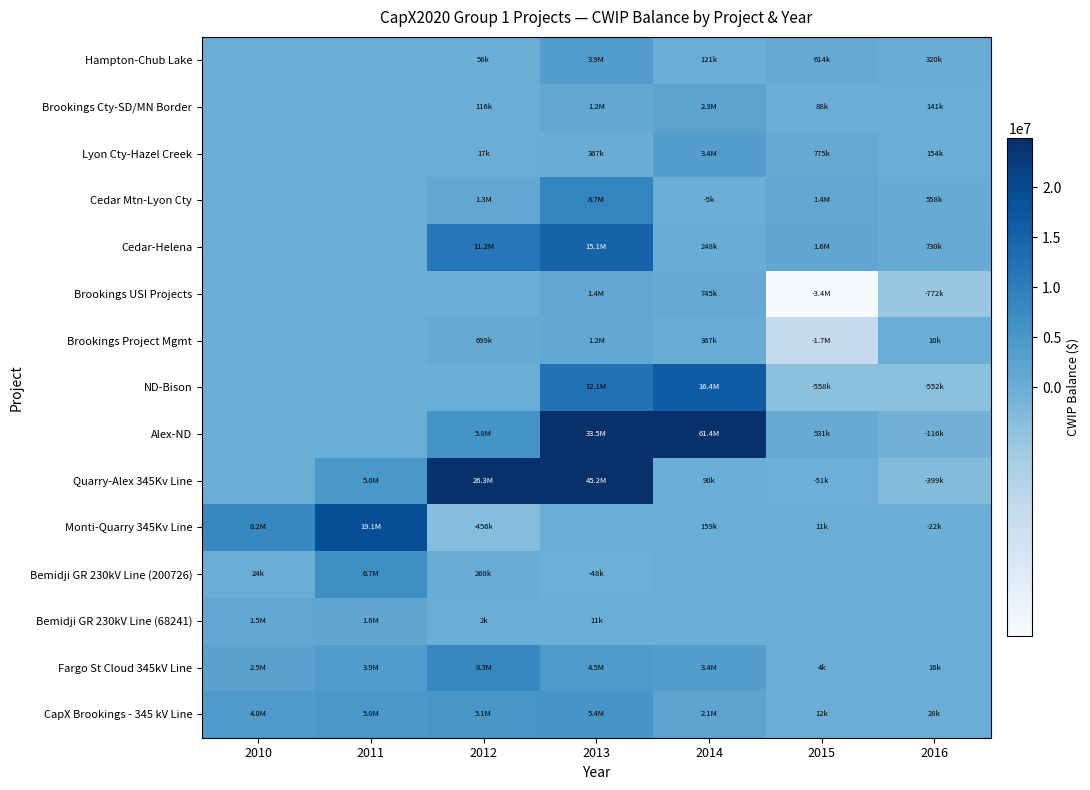

Which has a higher value, 2012 or 2016?

2012